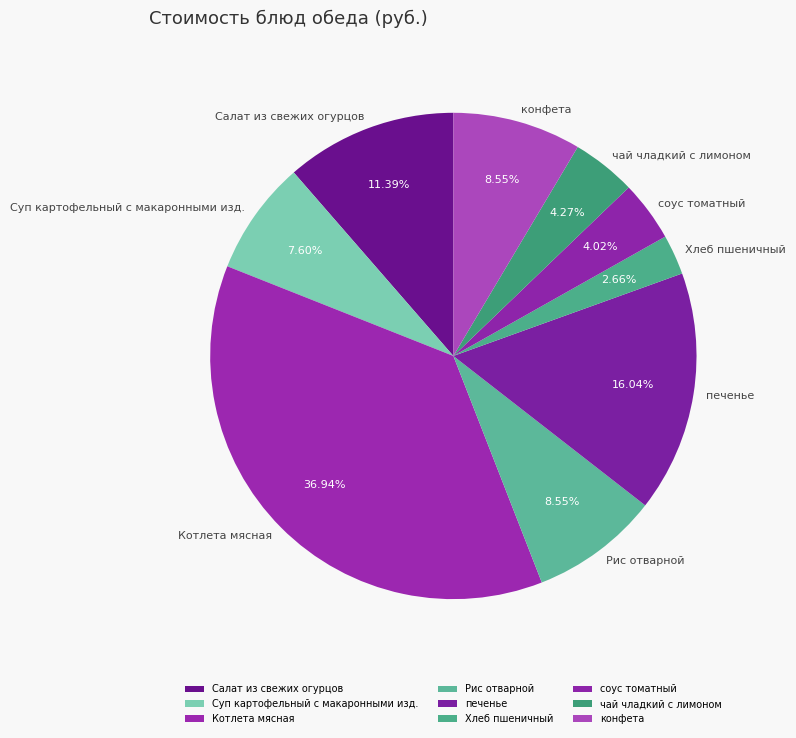

How many slices are in this pie chart?

9